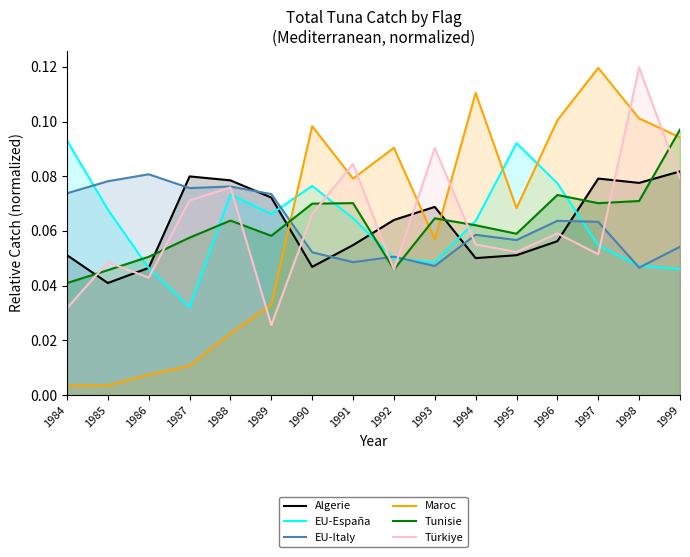

True or false: Algerie has more than 1 points higher than both neighbors.

True